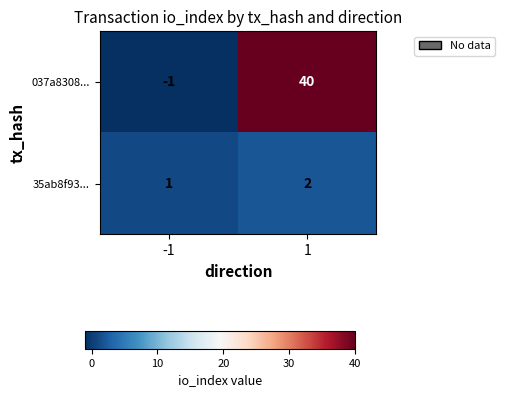

What is the difference between the maximum and minimum values in the 037a8308... series?

41